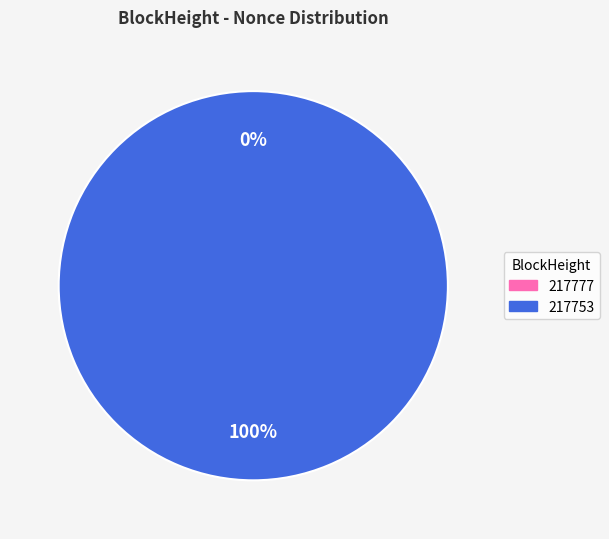

How many slices are in this pie chart?

2